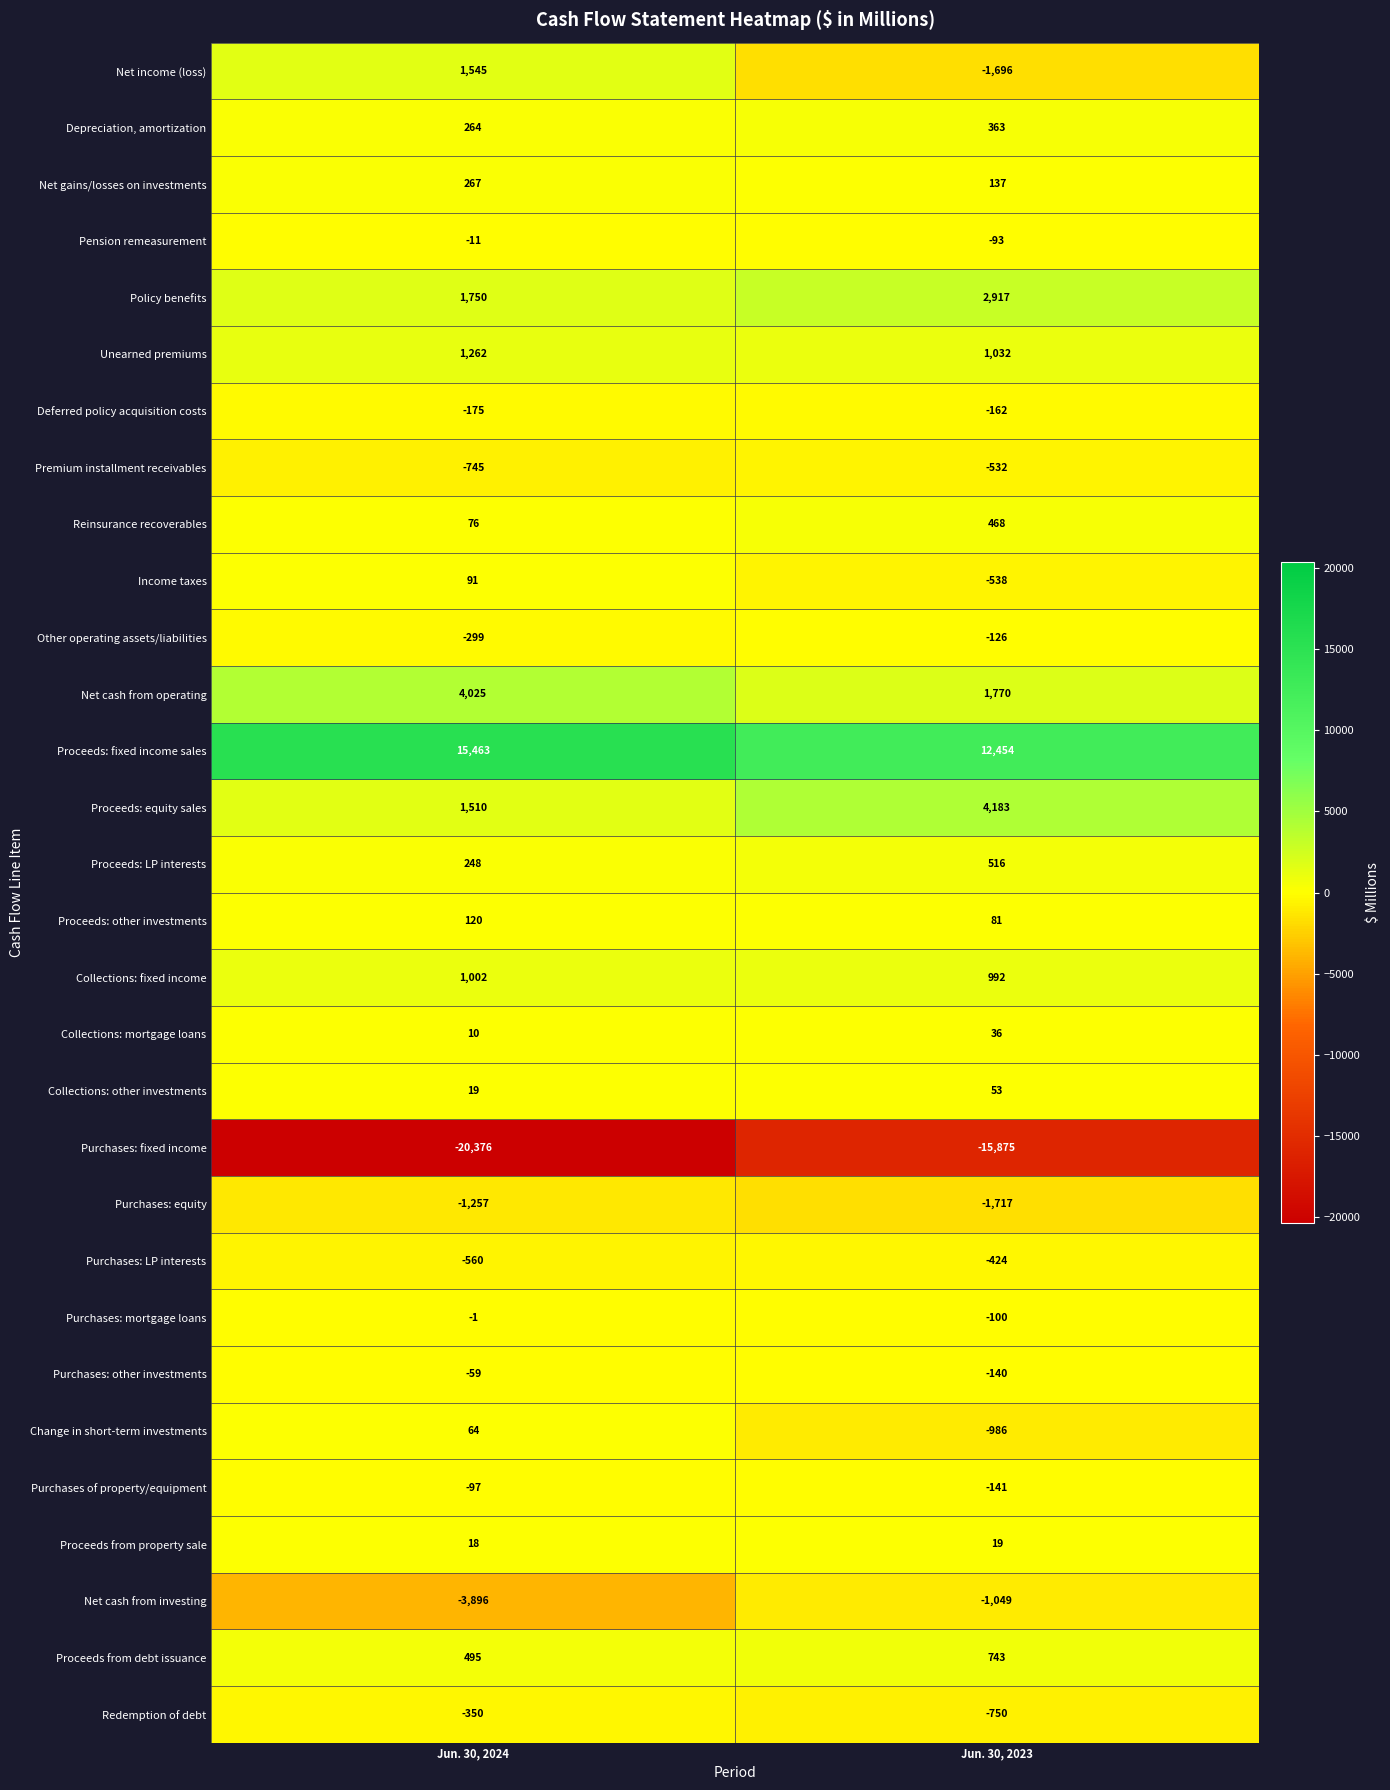

What is the average value of the Deferred policy acquisition costs series?

-168